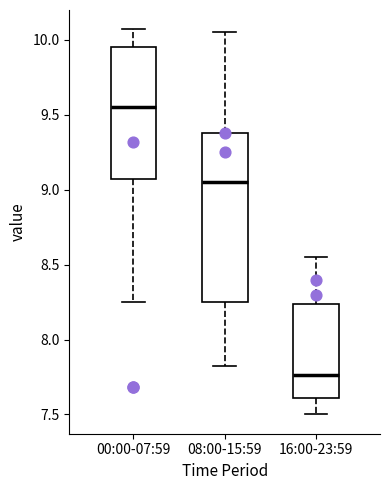

Which box's median line is the lowest?

16:00-23:59